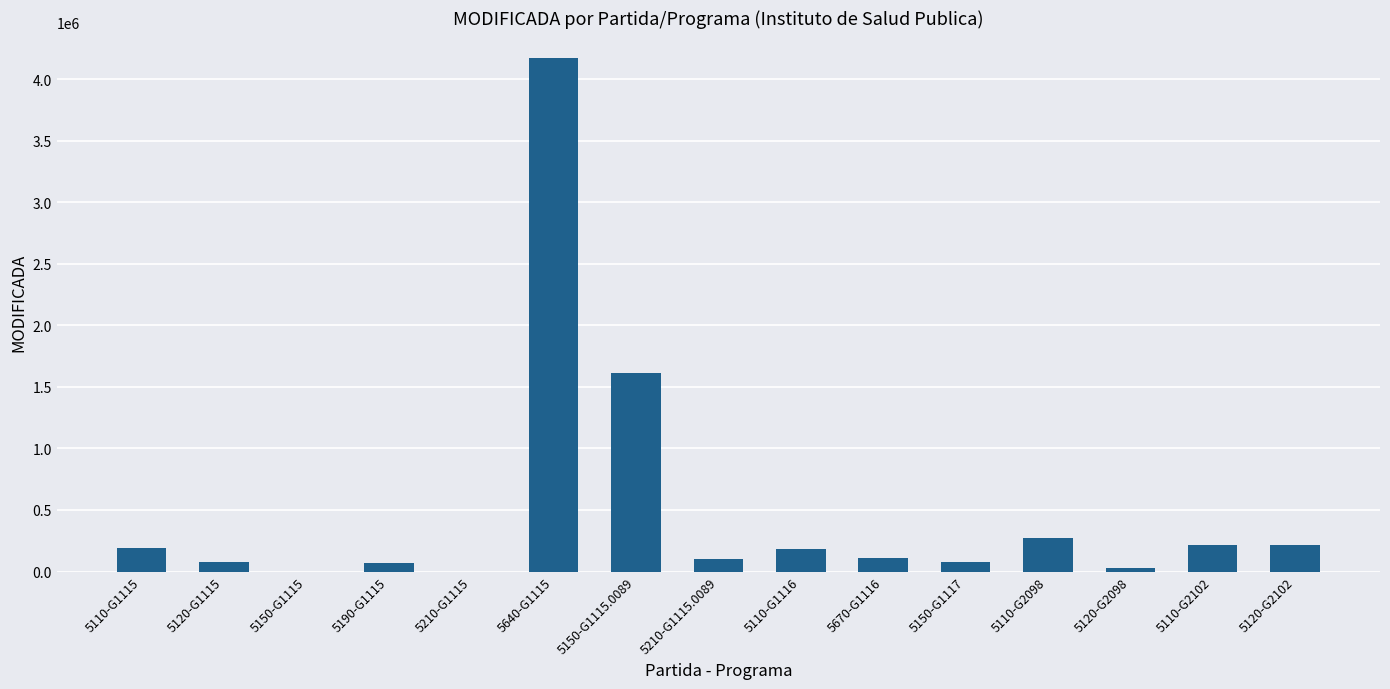

What is the maximum value shown in the chart?

4172963.0